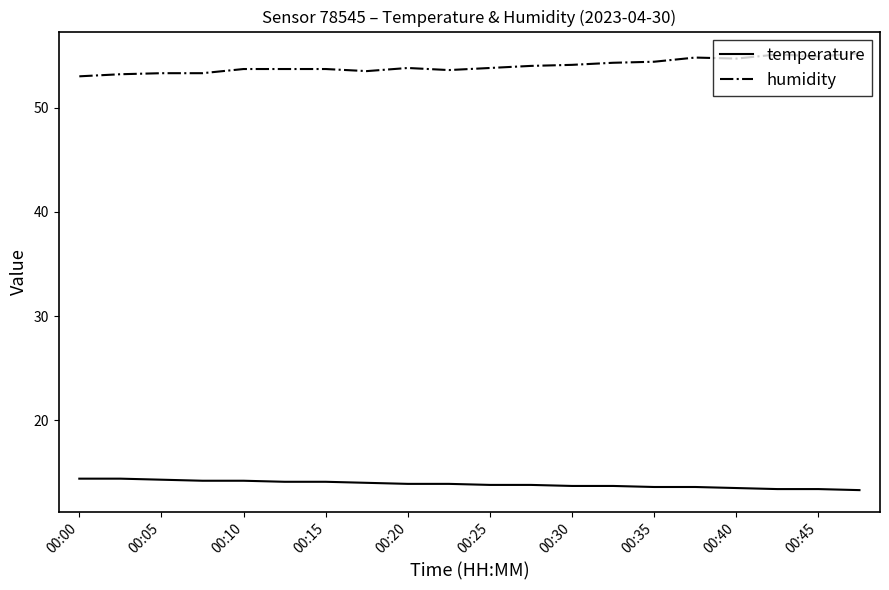

True or false: temperature and humidity intersect in this chart.

False